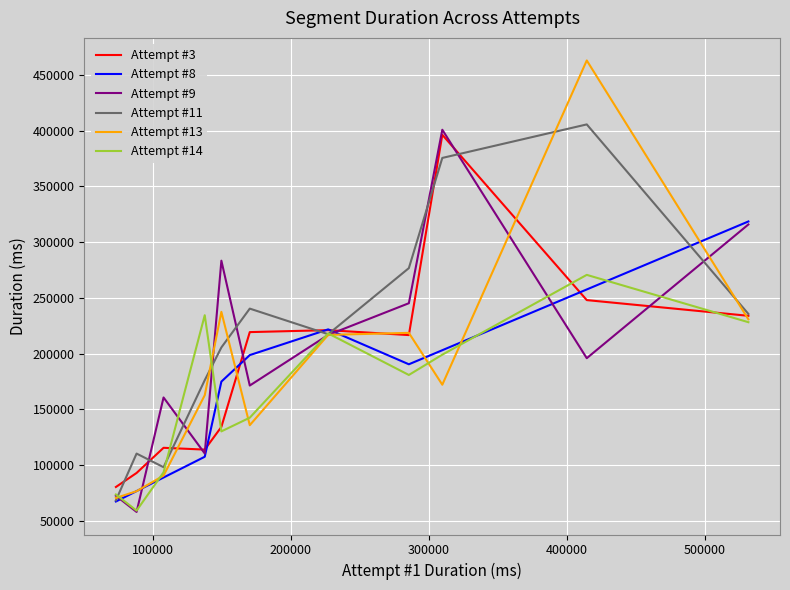

What is the minimum value for Attempt #13?

70360